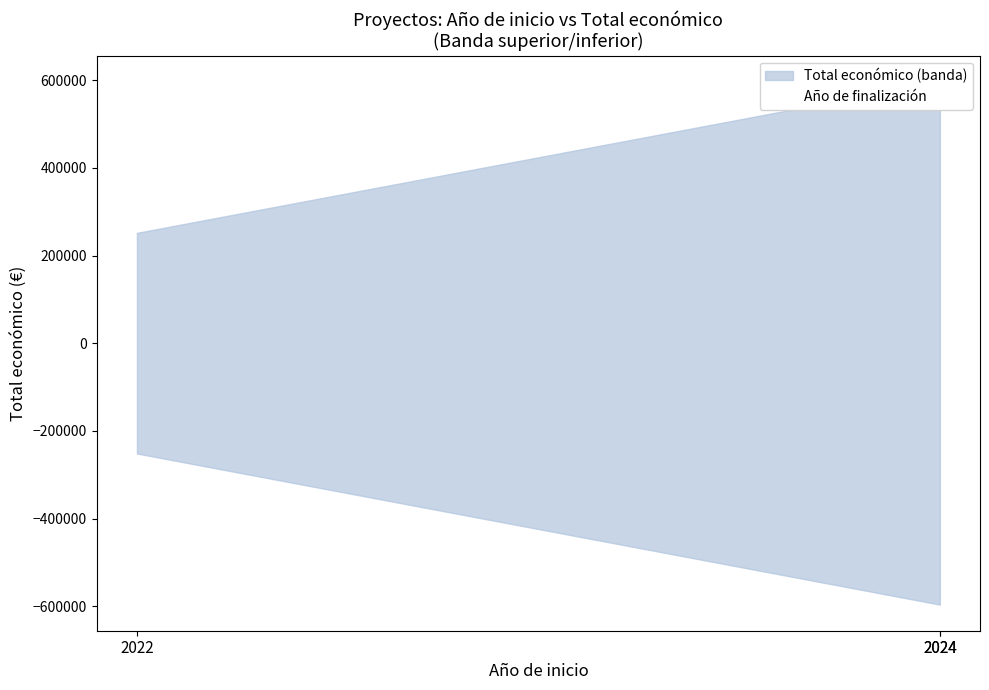

What is the maximum value shown in the chart?

596384